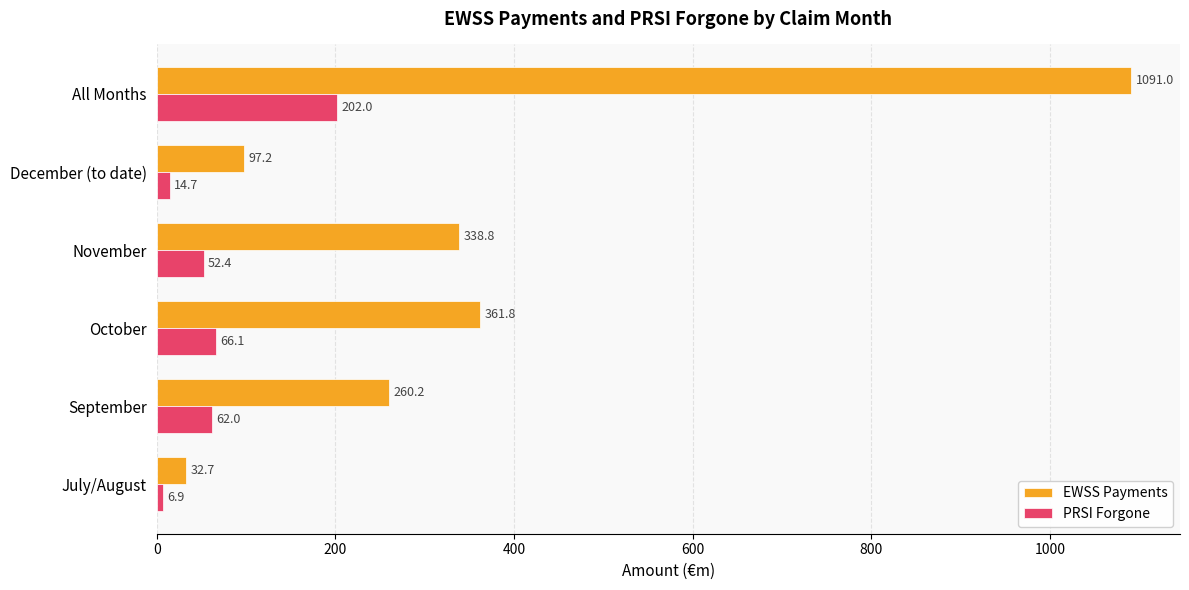

What is the spread (max minus min) of values at July/August?

25.8